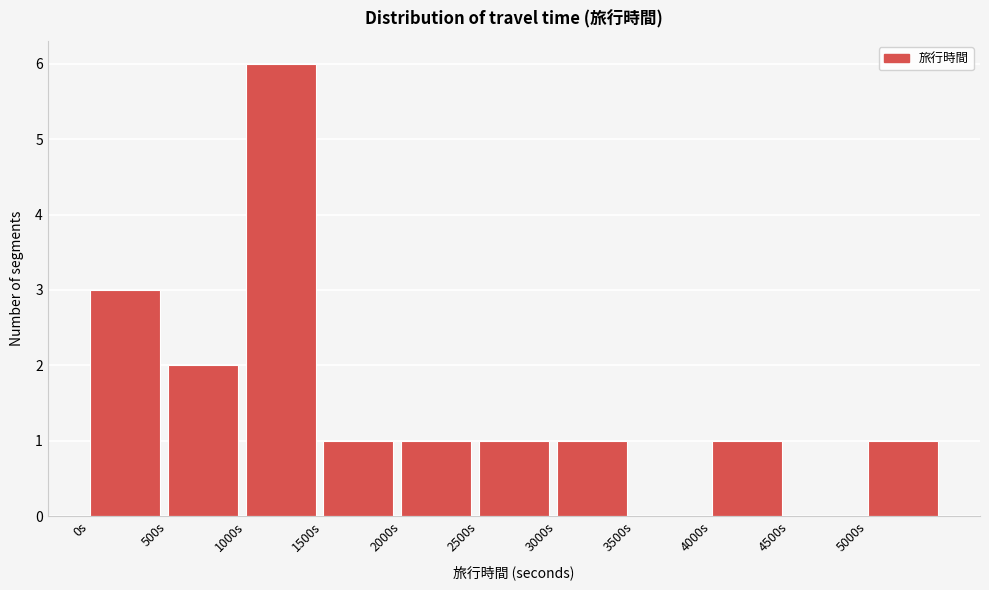

Over which range of the x-axis is the bar tallest?

1000 to 1500